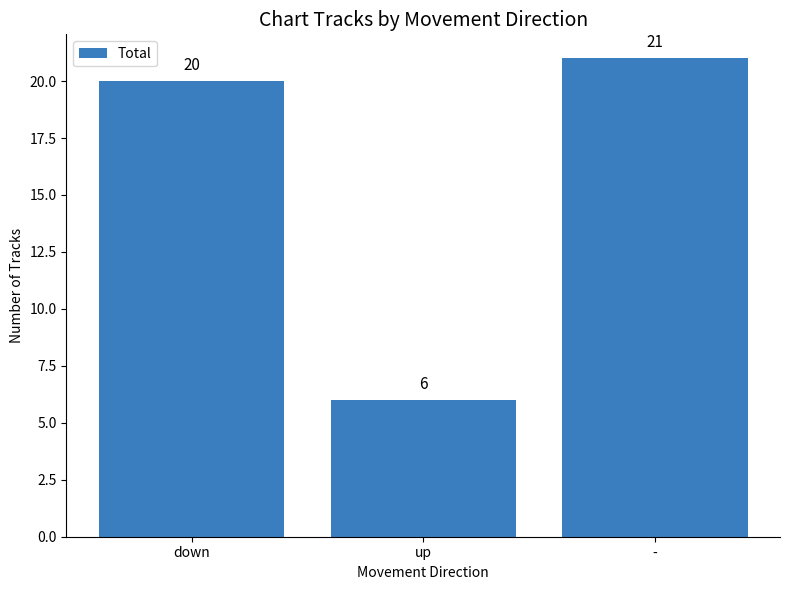

How many data points does each series have?

3